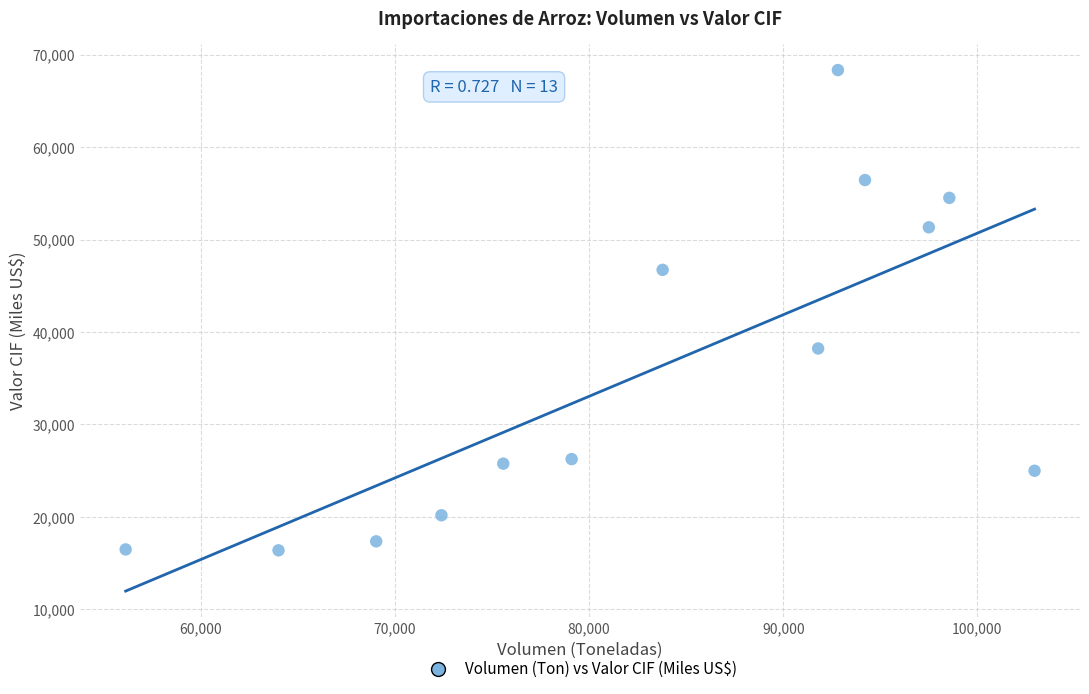

What is the range of Y values (max minus min)?

51953.5